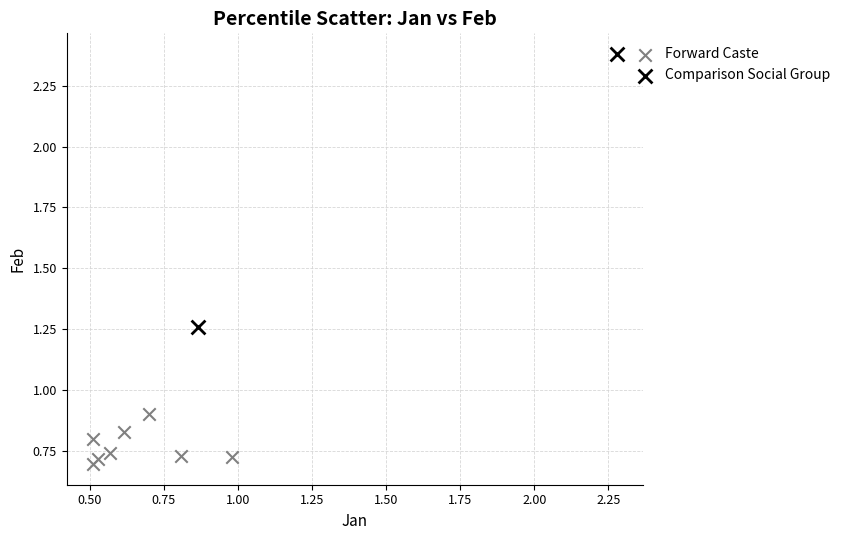

What are all the series names shown in the legend?

Forward Caste, Comparison Social Group